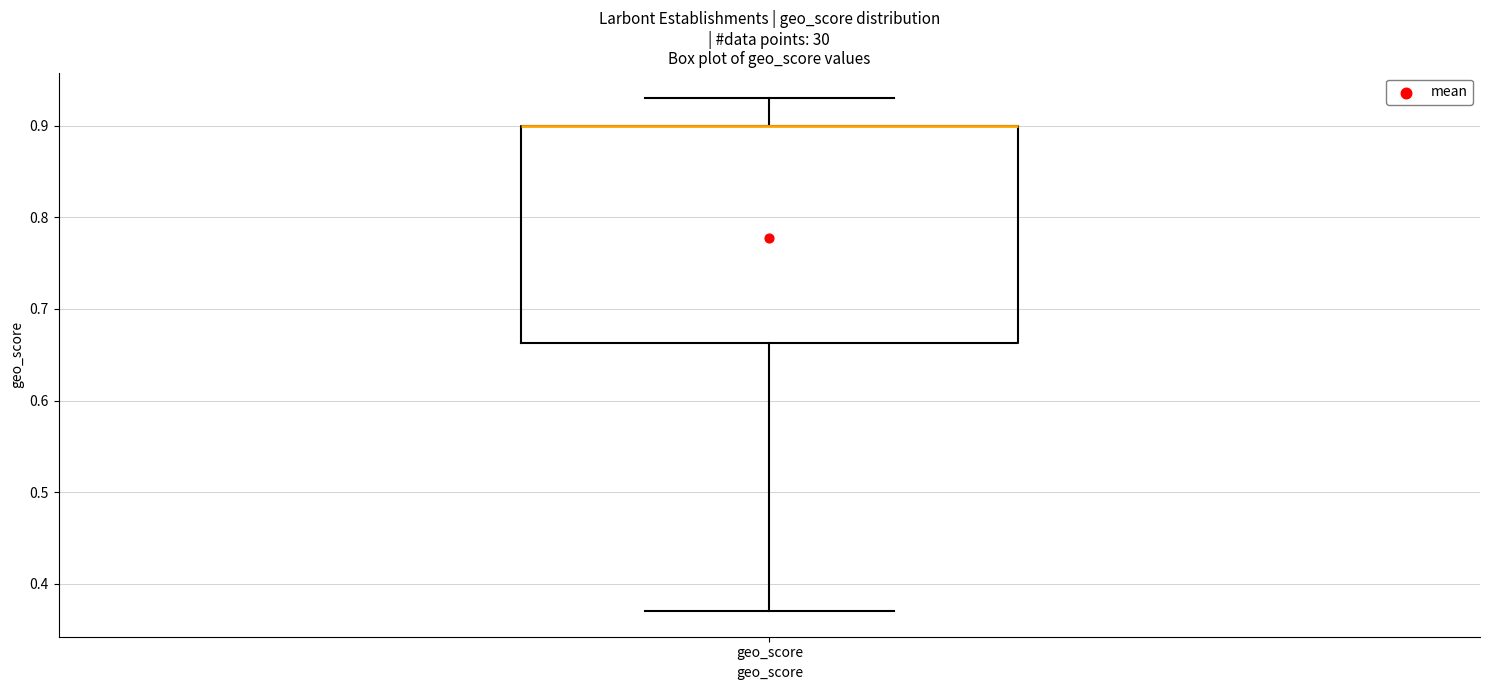

Where is the upper edge of the box for geo_score on the y-axis? The values are not printed on the chart, so give them approximately, as read against the axis.

0.90